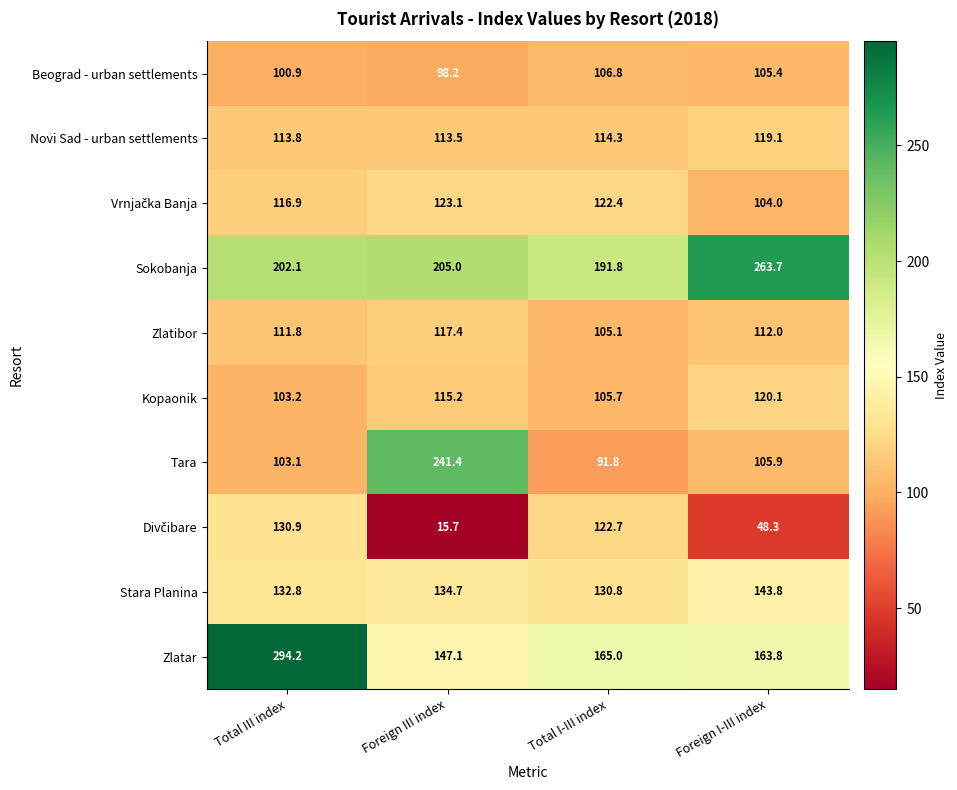

What is the smallest value displayed?

15.7